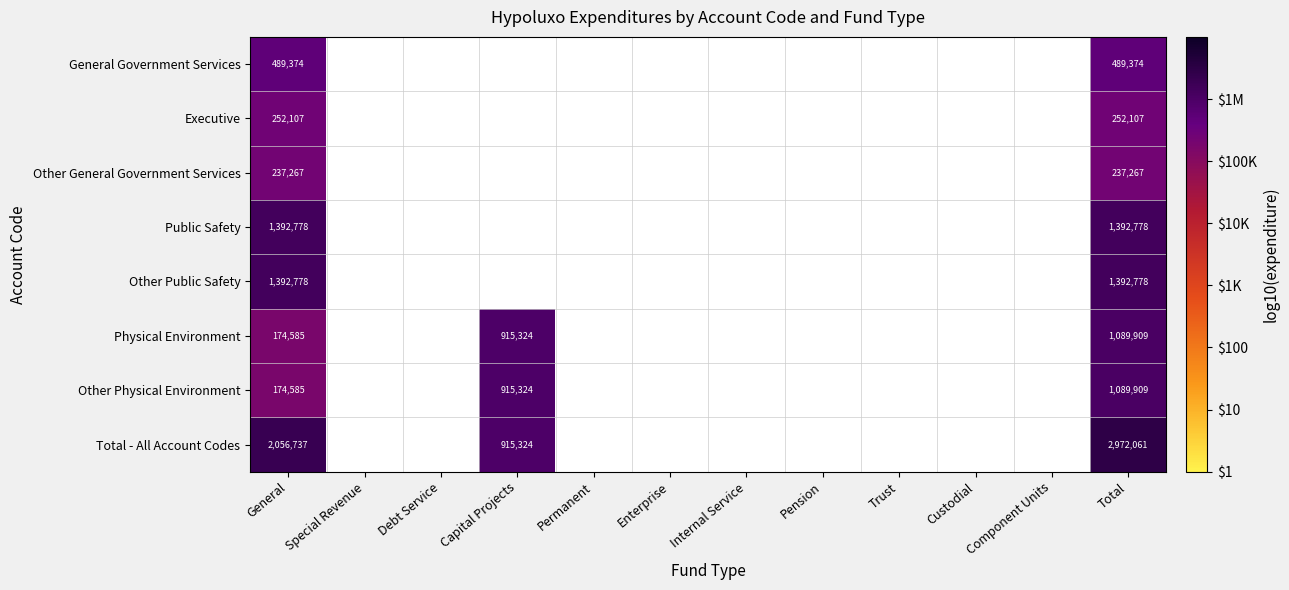

Is the value of Executive at Pension greater than the value of General Government Services at Total?

No